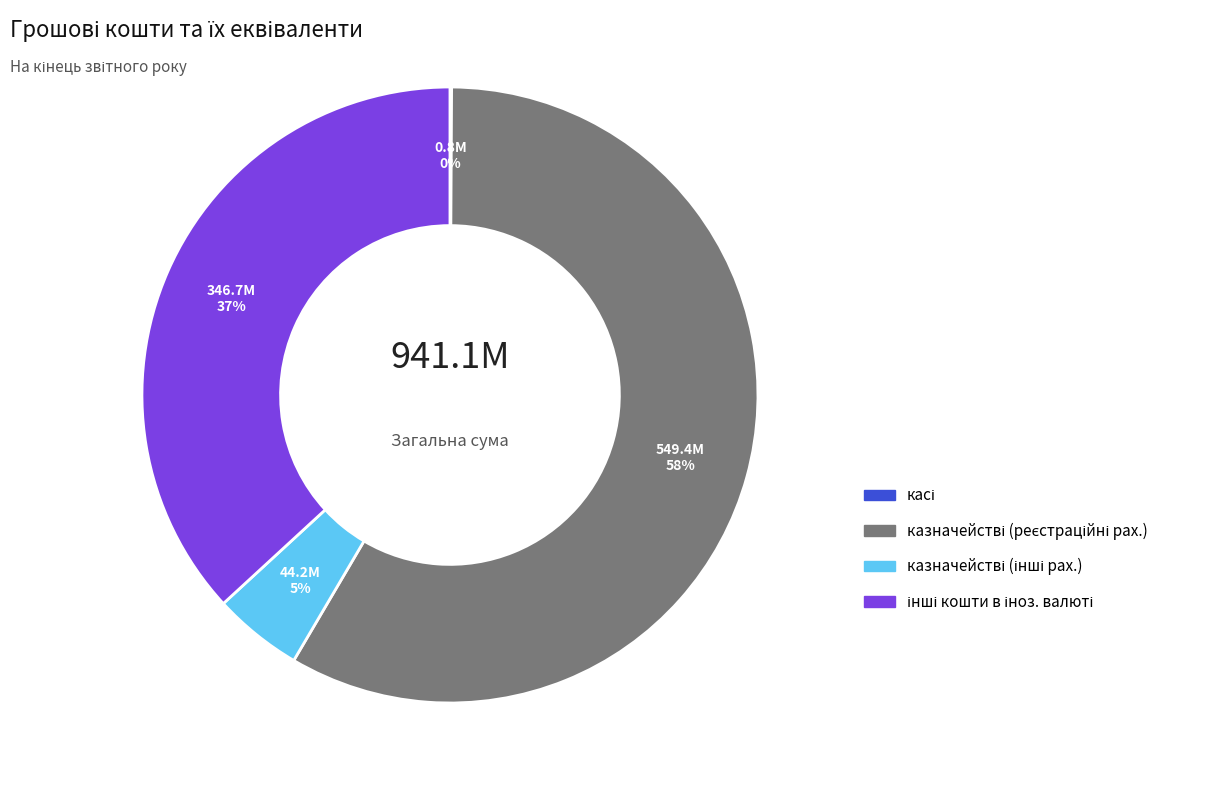

To the nearest percent, what is the average slice percentage?

25%